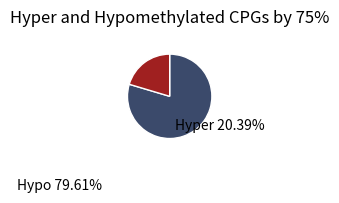

Does any single category account for the majority?

Yes